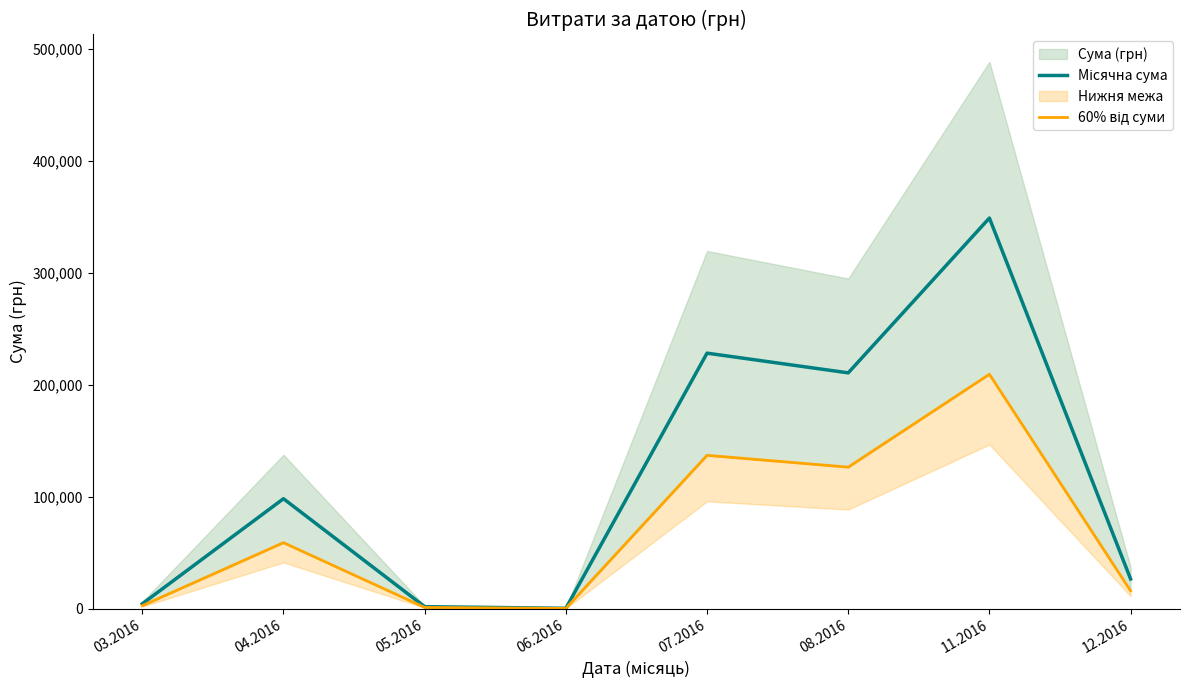

Which label corresponds to the largest value in the chart?

11.2016